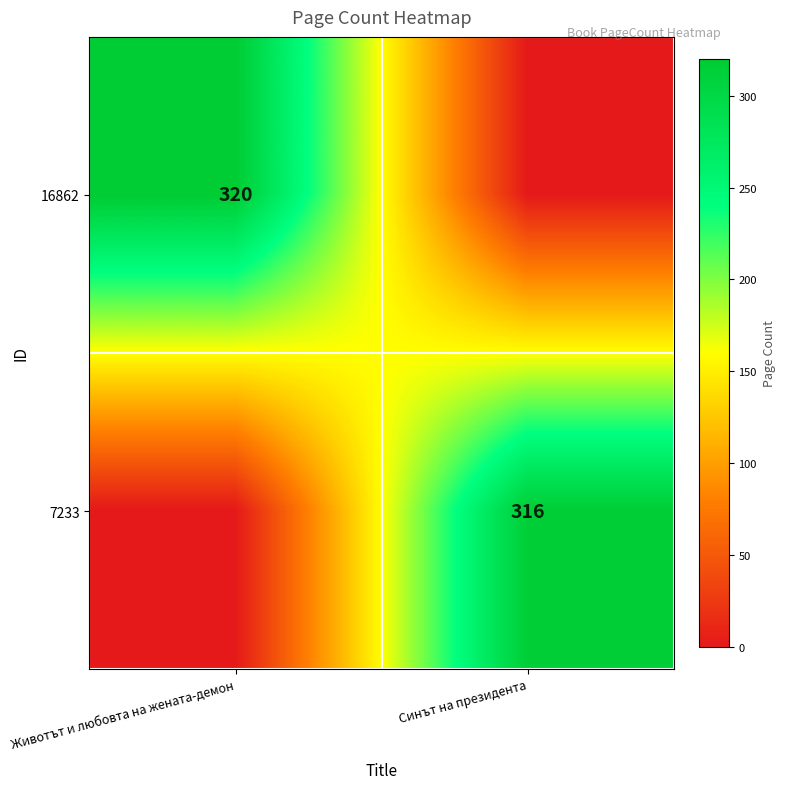

Is it true that 16862 equals 320 at Животът и любовта на жената-демон?

True